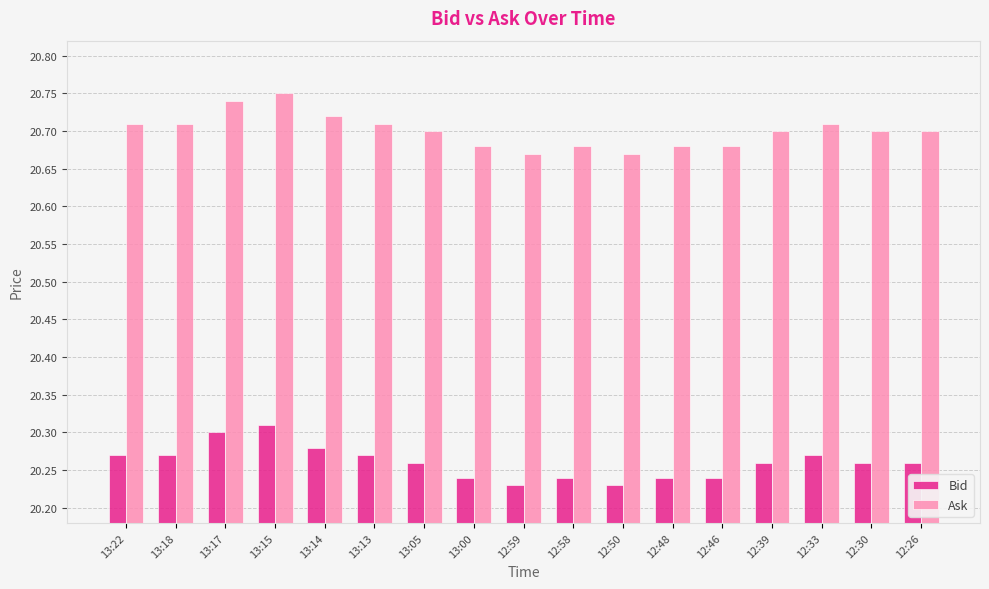

What is the spread (max minus min) of values at 12:58?

0.4